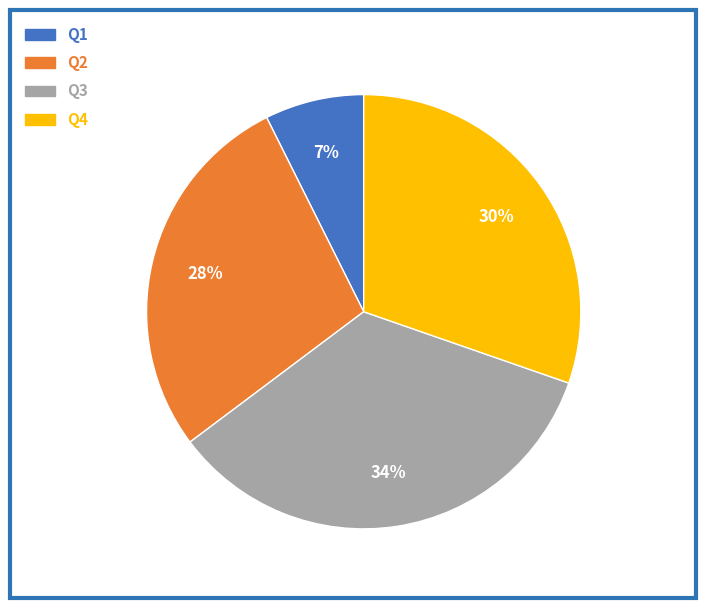

Is there a majority slice in this chart?

No